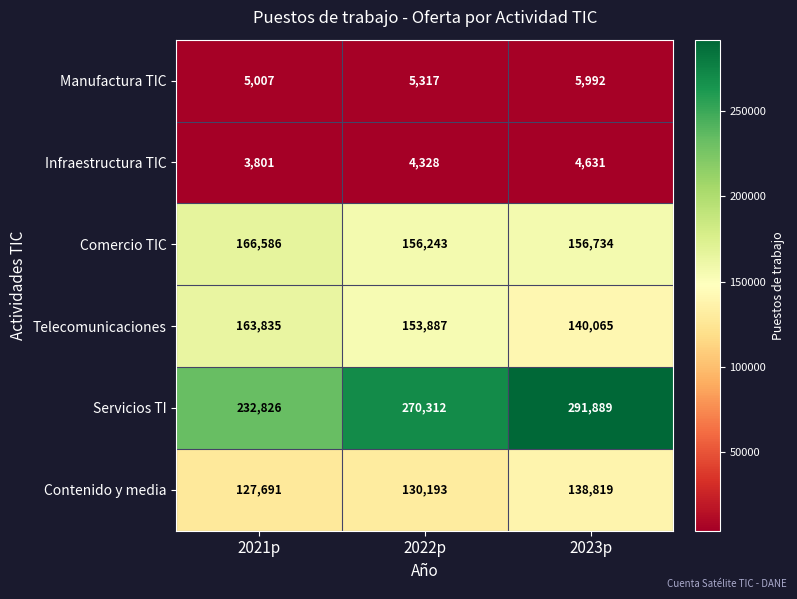

What is the maximum value shown in the chart?

291889